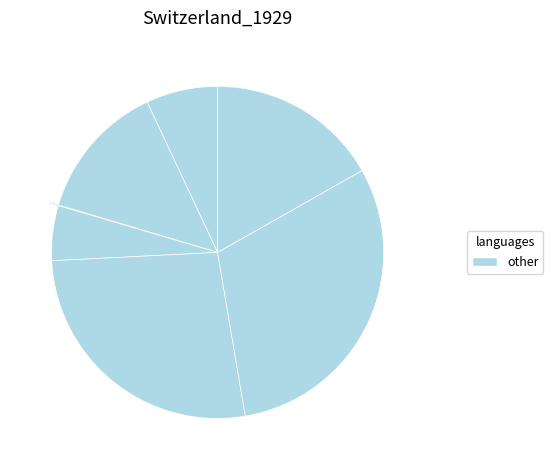

Does any single category account for the majority?

No